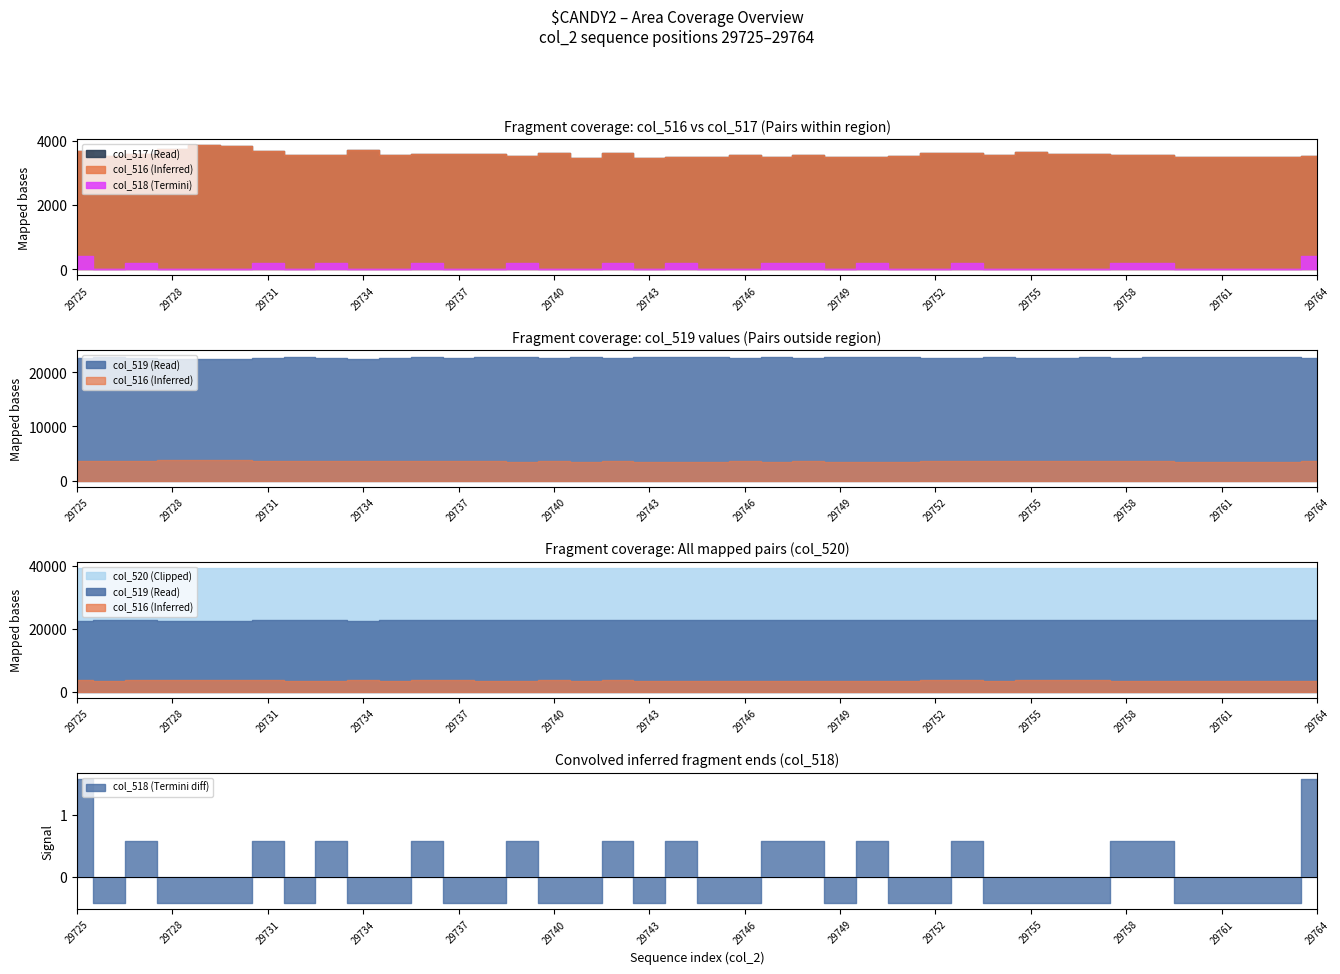

Is it true that col_516 equals 3839 at 29730?

True